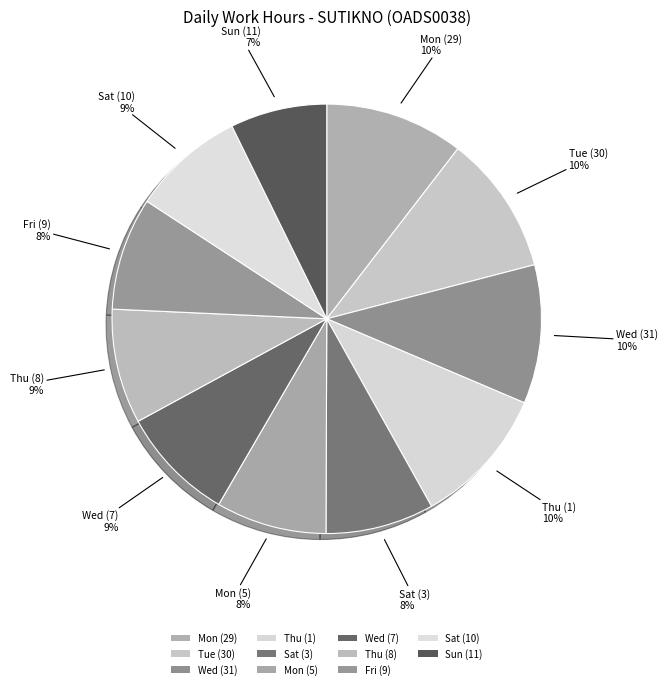

Count the number of slices in the pie.

11